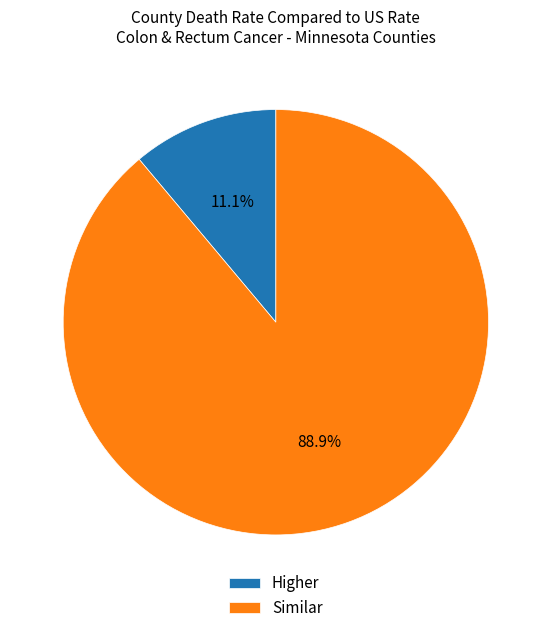

To the nearest percent, what is the difference between the largest and smallest slice percentages?

78%